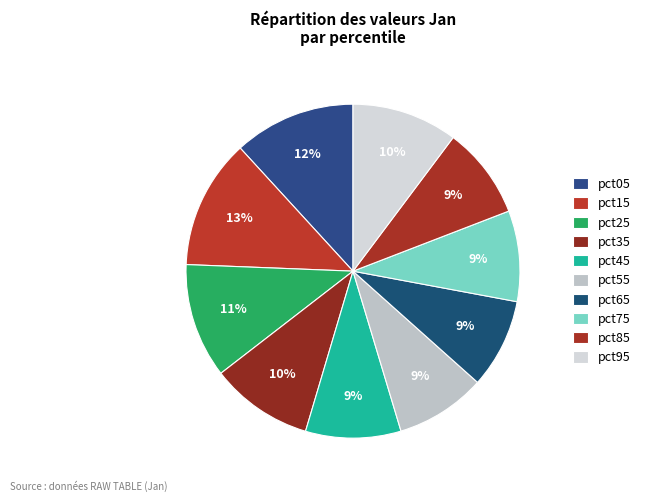

The pct85 slice represents 1% of the pie. True or false?

False